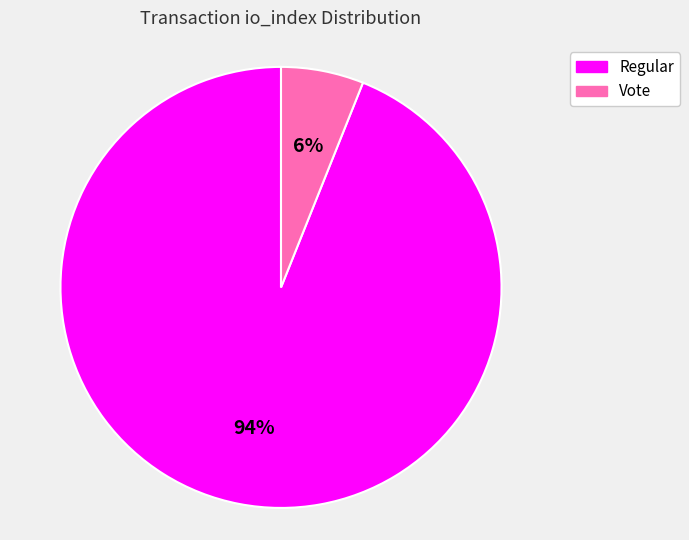

Rank the categories by value from lowest to highest.

Vote, Regular